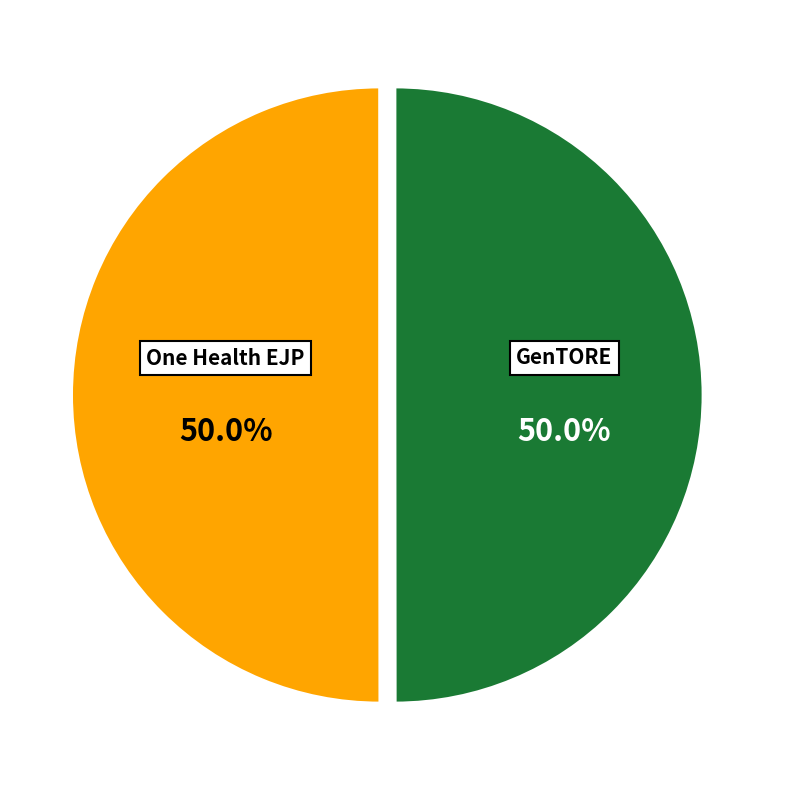

What is the total percentage of One Health EJP and GenTORE?

100.0%